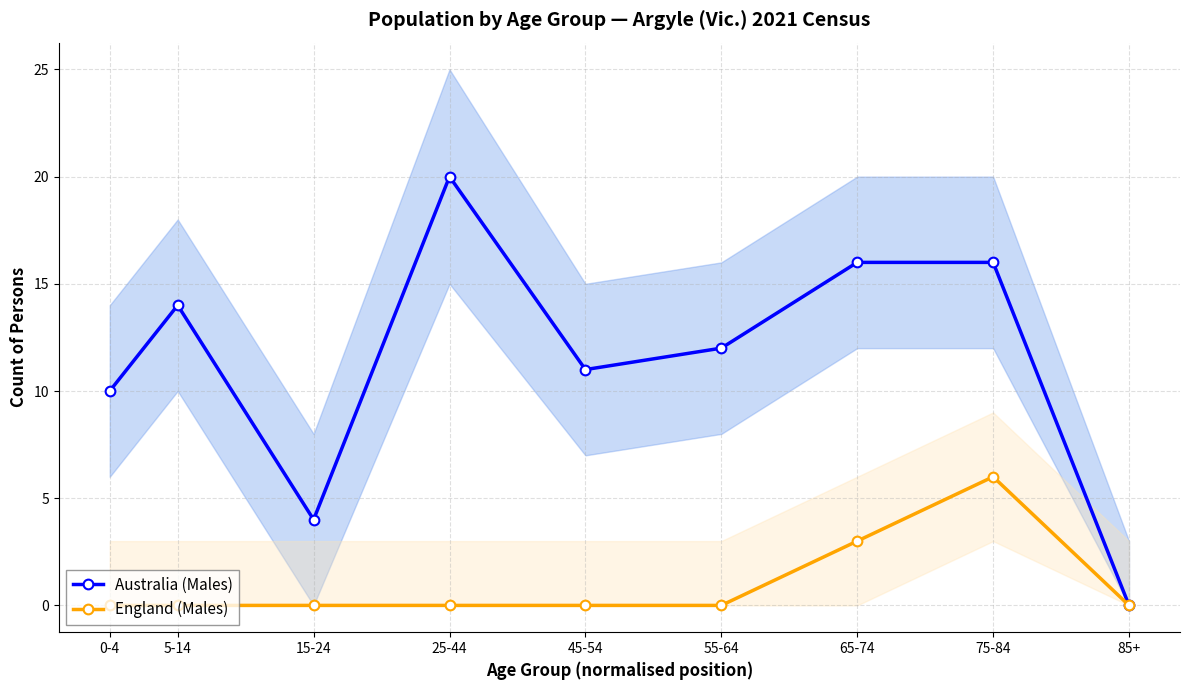

True or false: Australia (Males) and England (Males) intersect in this chart.

False